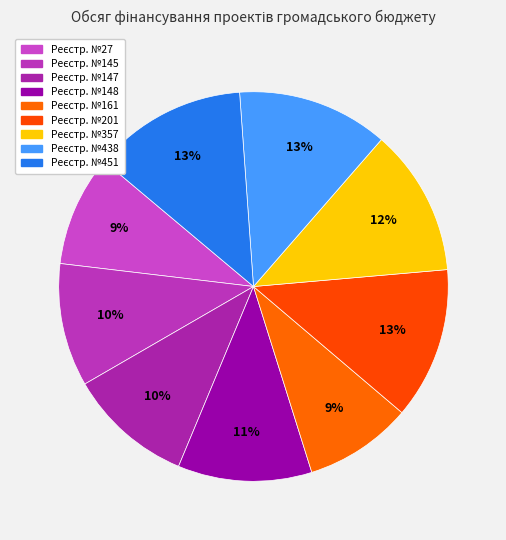

Count the number of slices in the pie.

9